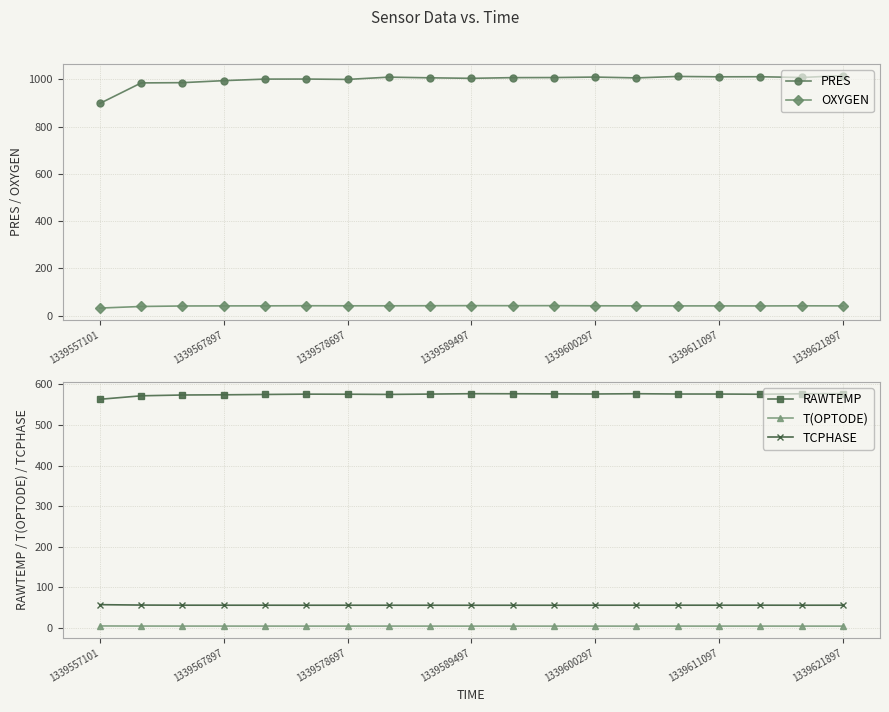

True or false: RAWTEMP has more than 1 interior local peaks.

True